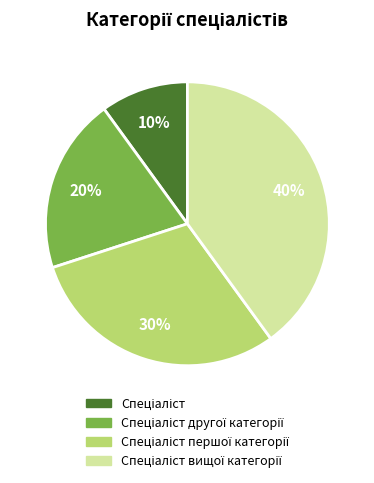

Does any single category account for the majority?

No